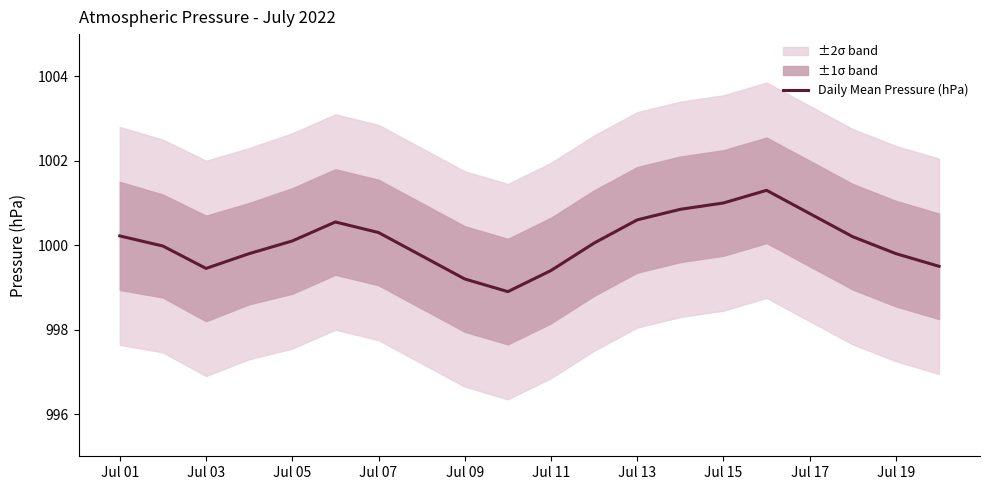

The Daily Mean Pressure (hPa) series shows 422.6 at Jul 17. True or false?

False